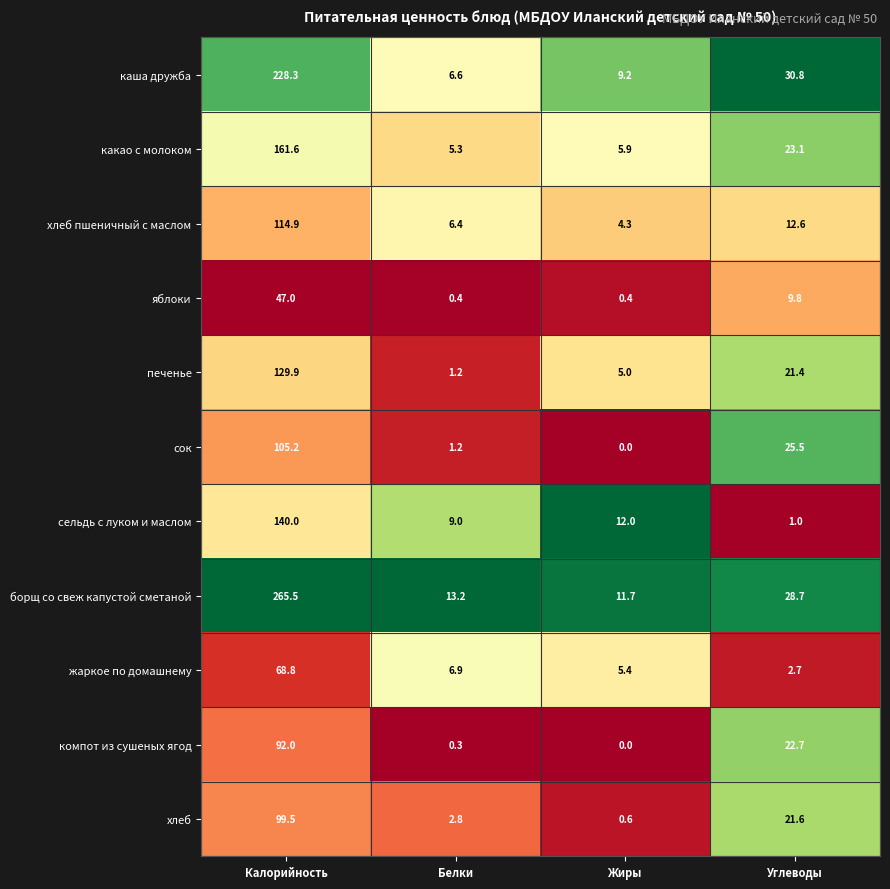

True or false: жаркое по домашнему has a value of 68.8 at Калорийность.

True